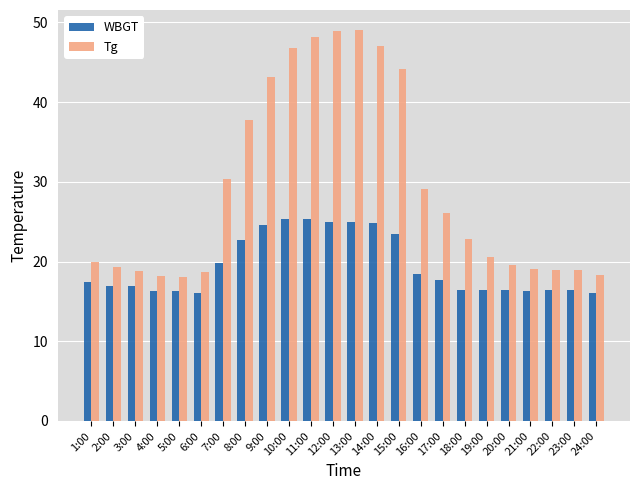

Where is Tg nearest to the value 33?

7:00